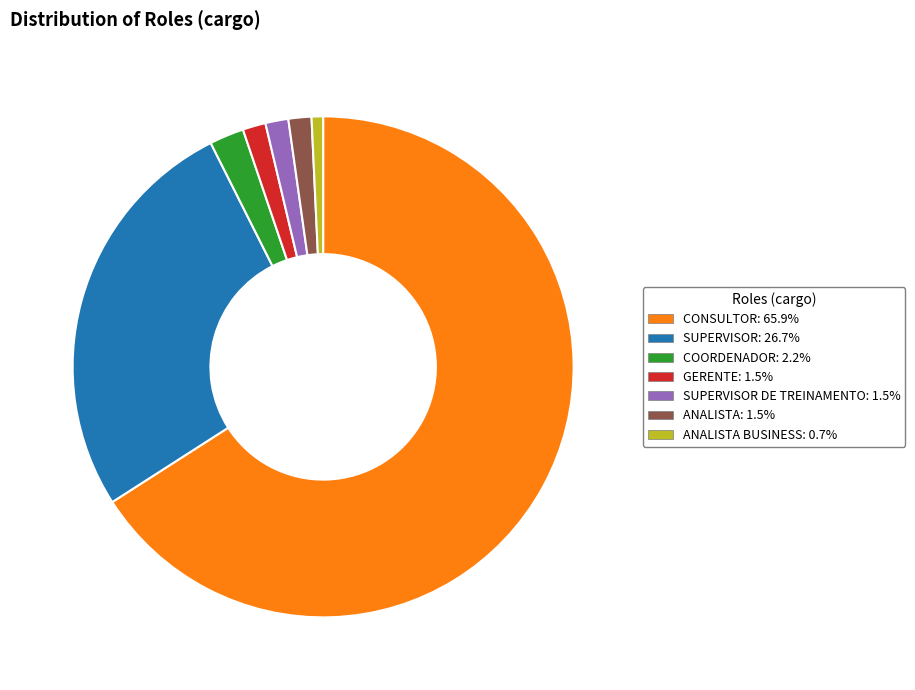

Is there a majority slice in this chart?

Yes